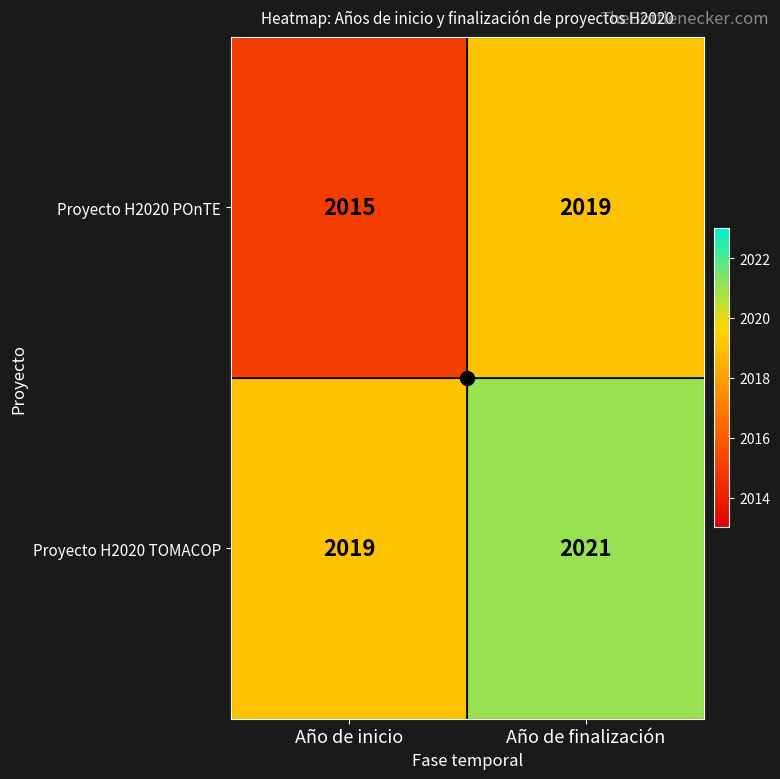

What value does the Proyecto H2020 POnTE series have at Año de inicio?

2015